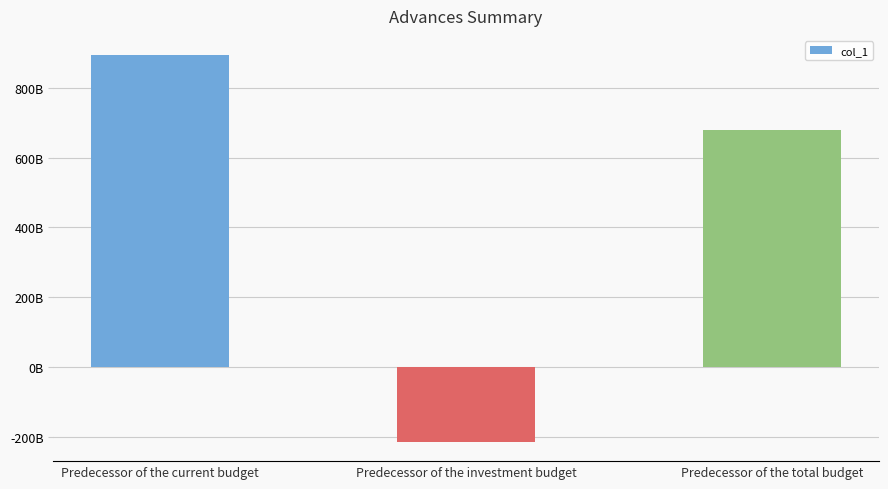

Rank the categories by value from lowest to highest.

Predecessor of the investment budget, Predecessor of the total budget, Predecessor of the current budget